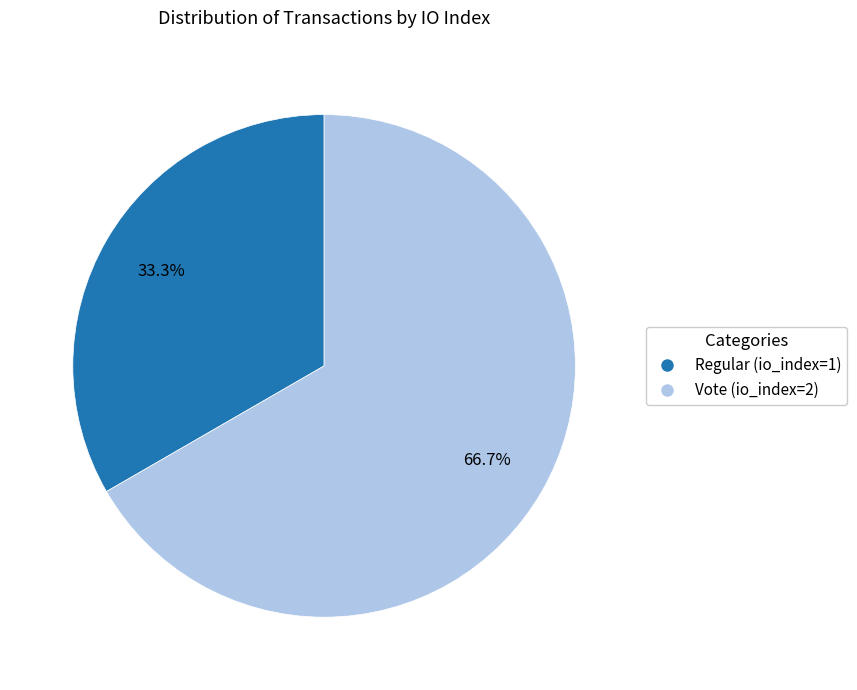

Rank the categories by value from highest to lowest.

Vote (io_index=2), Regular (io_index=1)